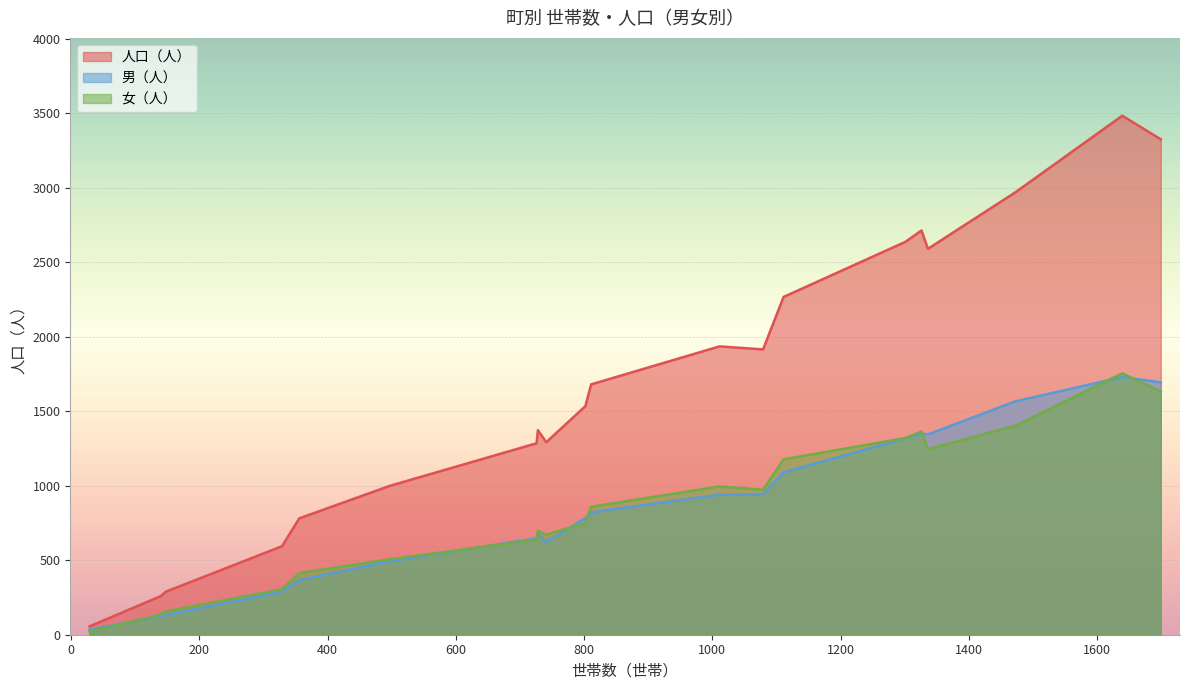

Which series has the widest spread of values?

人口（人）